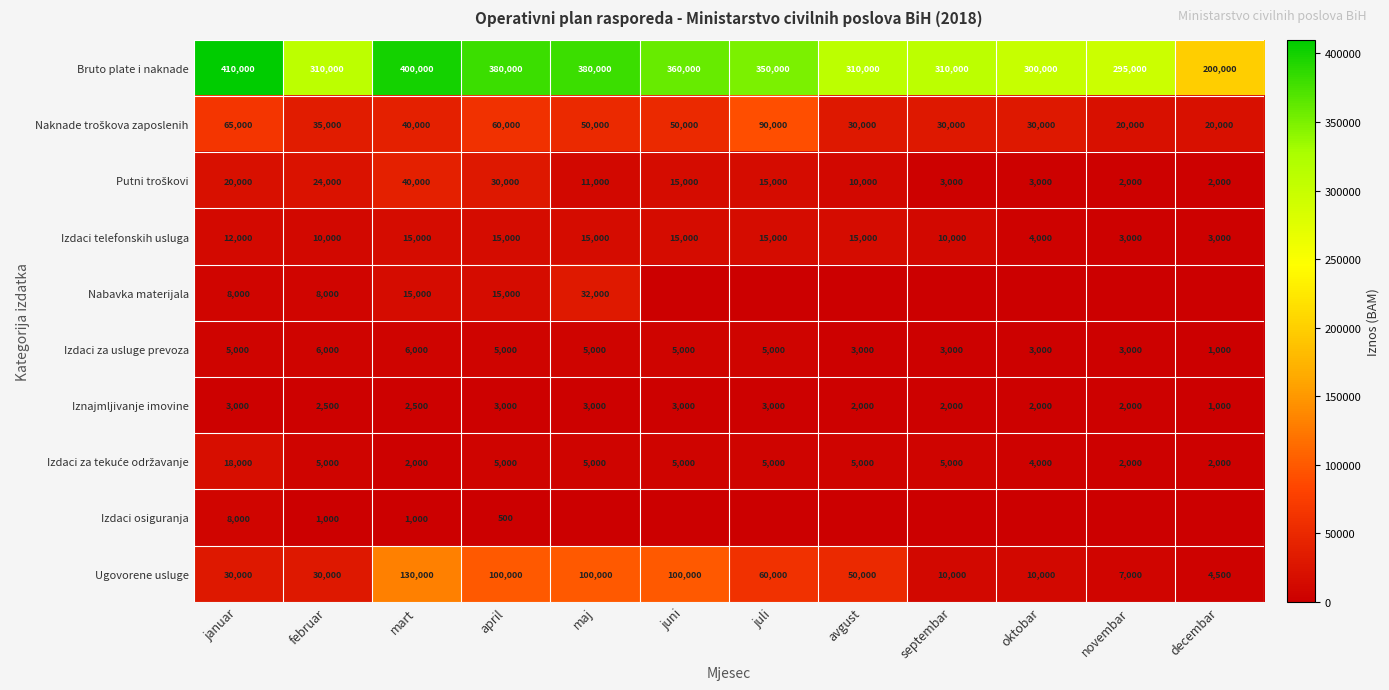

What is the difference between the Bruto plate i naknade values at avgust and juni?

50000